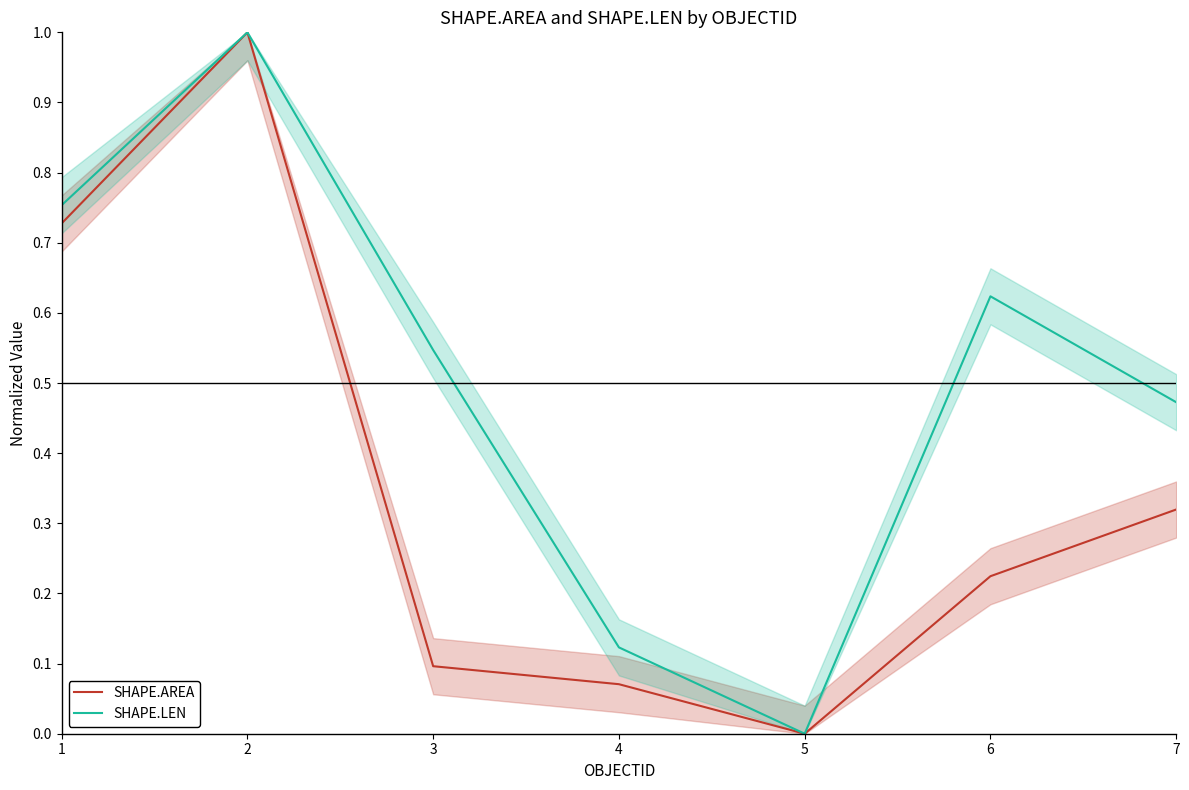

Where is the first local minimum for SHAPE.AREA?

5